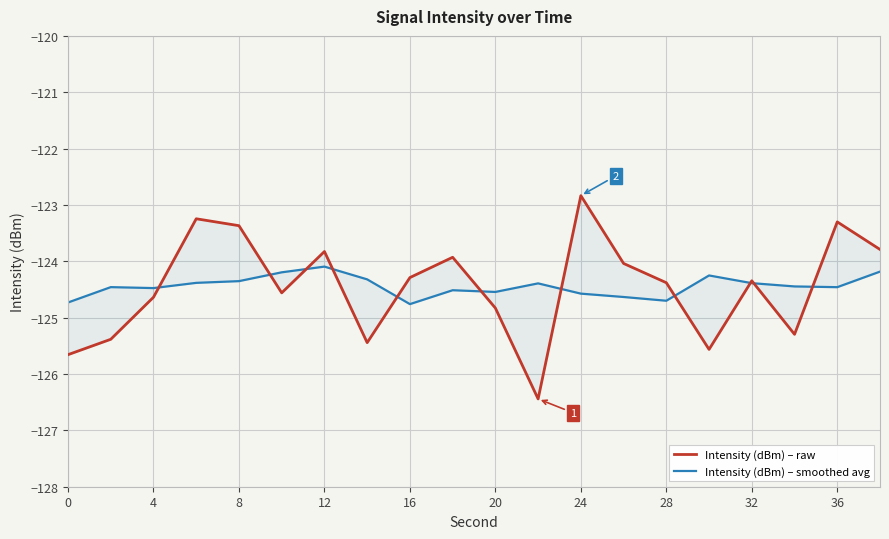

Reading left to right, list all the values displayed in this chart.

Intensity (dBm) – raw: -125.7	-125.4	-124.6	-123.2	-123.4	-124.6	-123.8	-125.4	-124.3	-123.9	-124.8	-126.4	-122.8	-124.0	-124.4	-125.6	-124.3	-125.3	-123.3	-123.8
Intensity (dBm) – smoothed avg: -124.7	-124.5	-124.5	-124.4	-124.4	-124.2	-124.1	-124.3	-124.8	-124.5	-124.5	-124.4	-124.6	-124.6	-124.7	-124.3	-124.4	-124.4	-124.5	-124.2